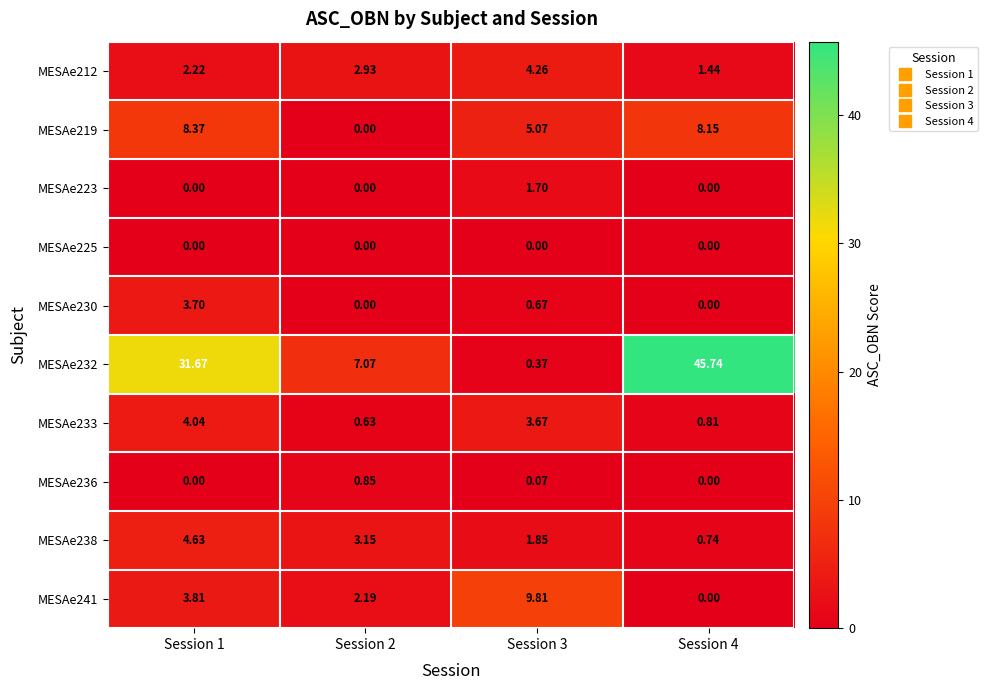

How many categories are shown in the chart?

4